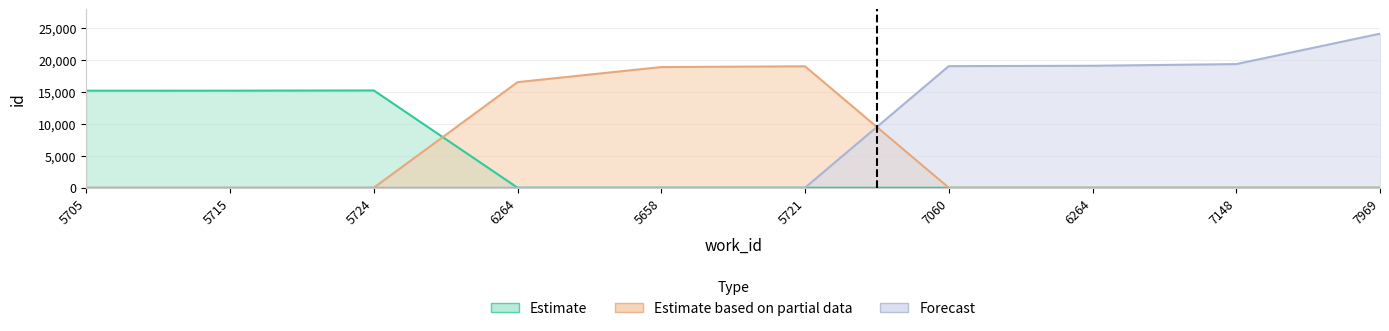

What is the value of the Estimate based on partial data point at the 6th from the left?

19053